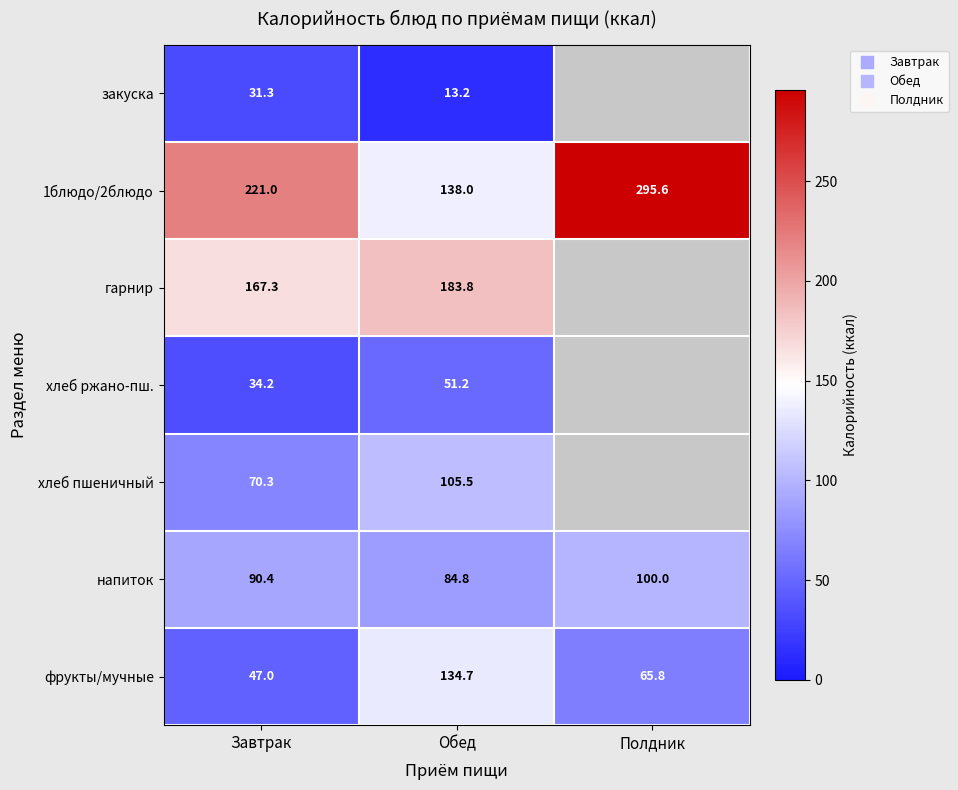

What is the maximum value for напиток?

100.0